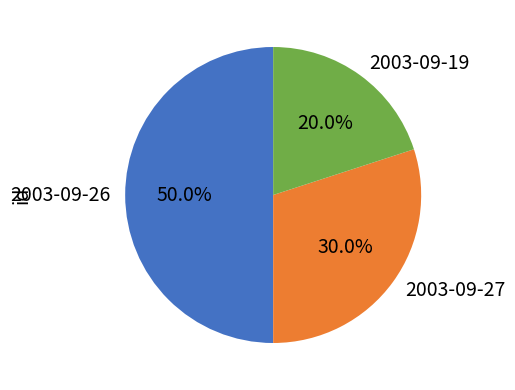

How much of the chart is everything except 2003-09-26?

50.0%